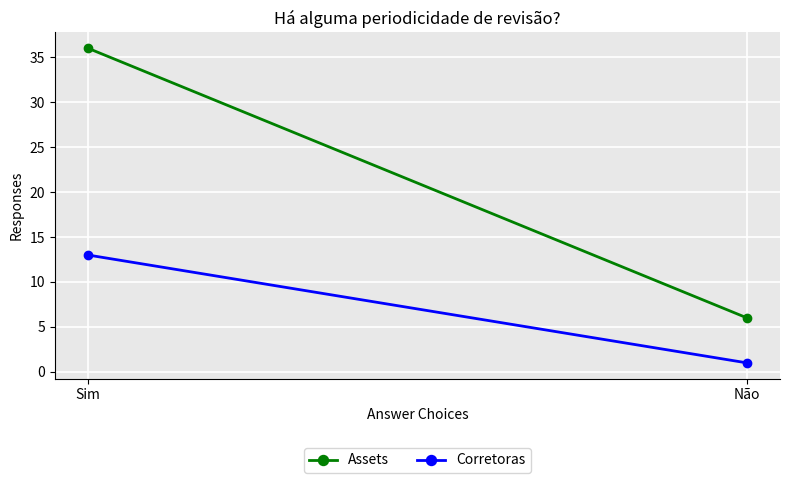

Which category has the lowest value across all series?

Não